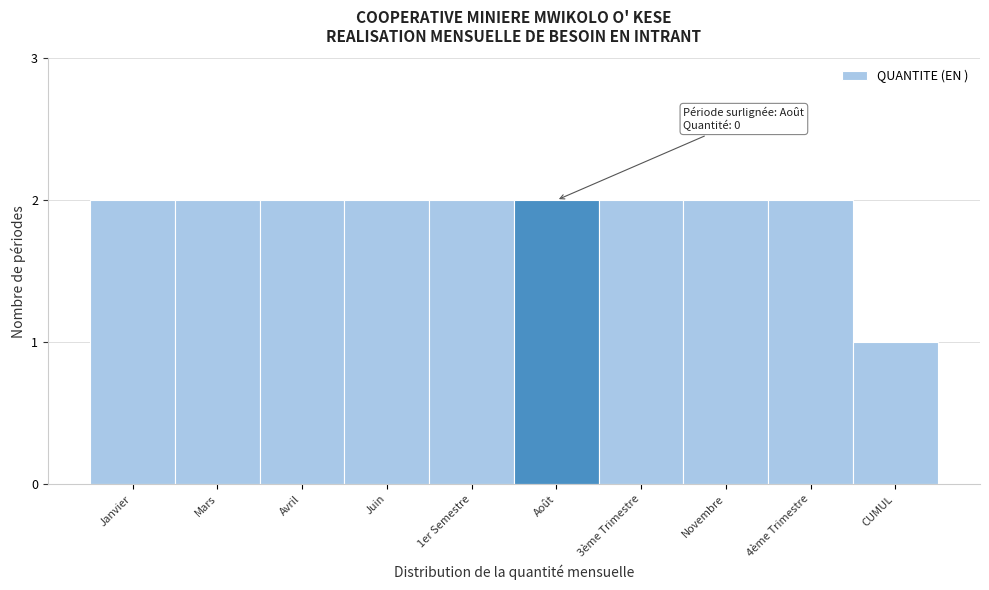

Reading right to left, what are all the values shown in this chart?

CUMUL=1	4ème Trimestre=2	Novembre=2	3ème Trimestre=2	Août=2	1er Semestre=2	Juin=2	Avril=2	Mars=2	Janvier=2